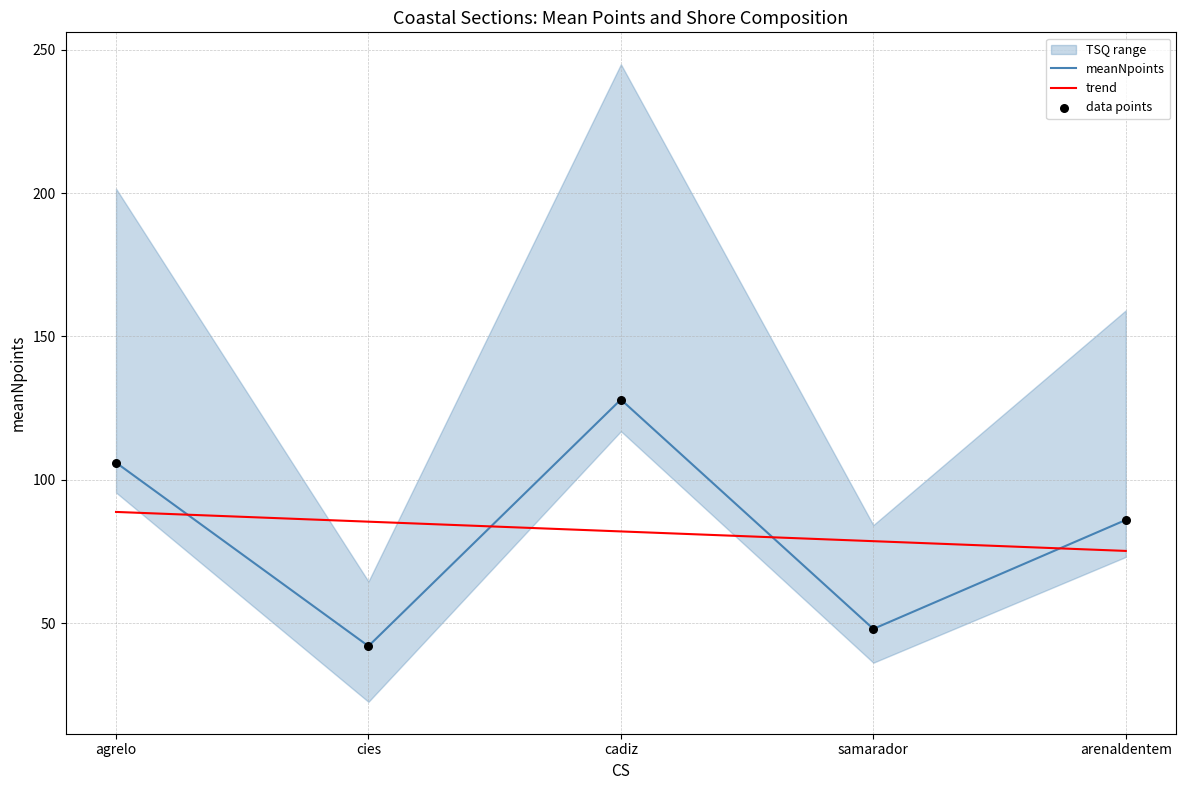

At how many categories does at least one series exceed 95?

2